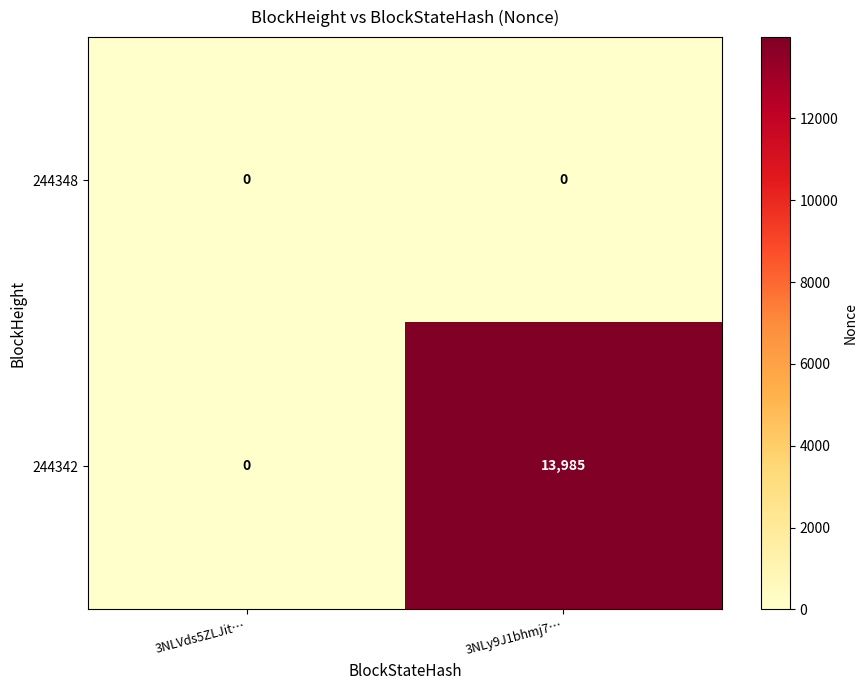

At which label does 244342 reach its minimum?

3NLVds5ZLJit…